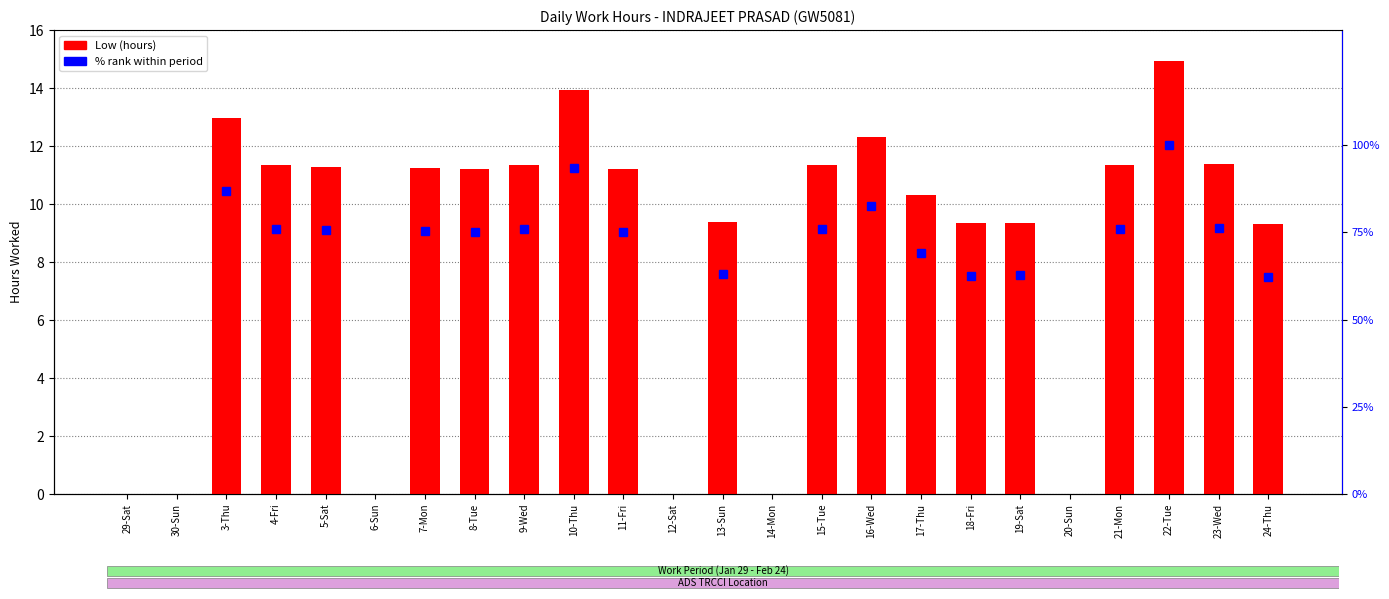

What is the sum of all values?

203.5